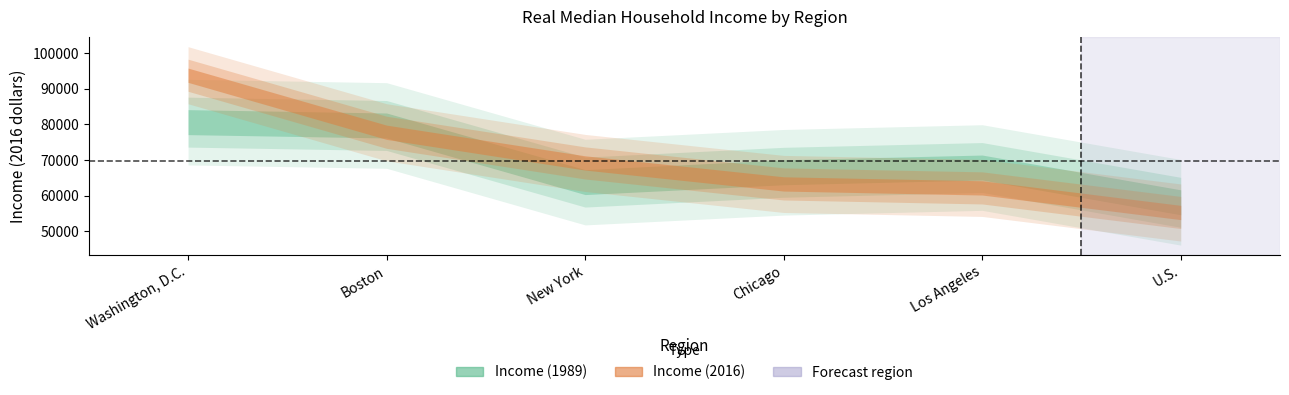

Between which two adjacent categories do Income (2016) and Income (1989) first intersect?

Washington, D.C. and Boston